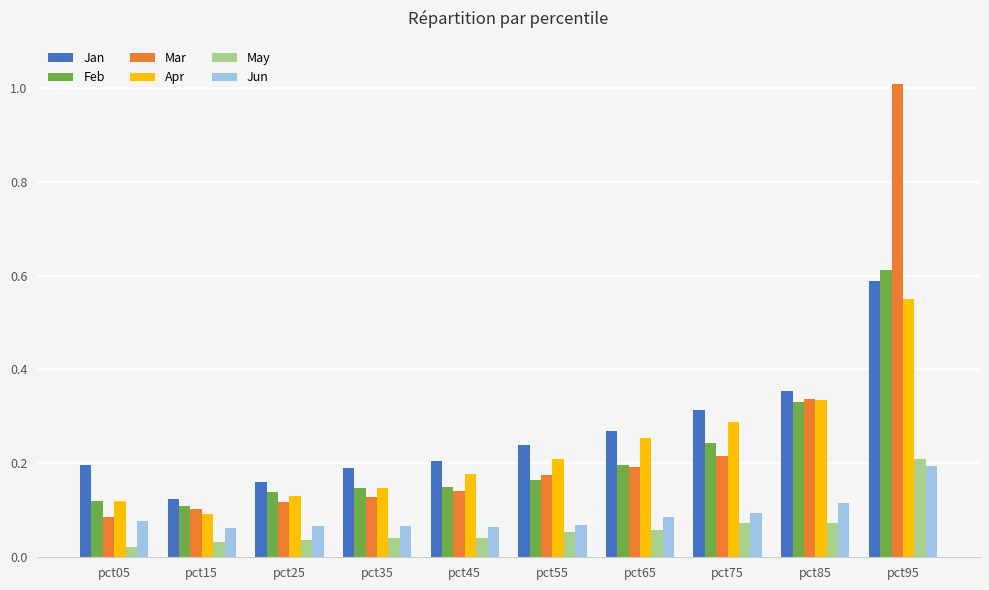

At how many categories does at least one series exceed 0?

10